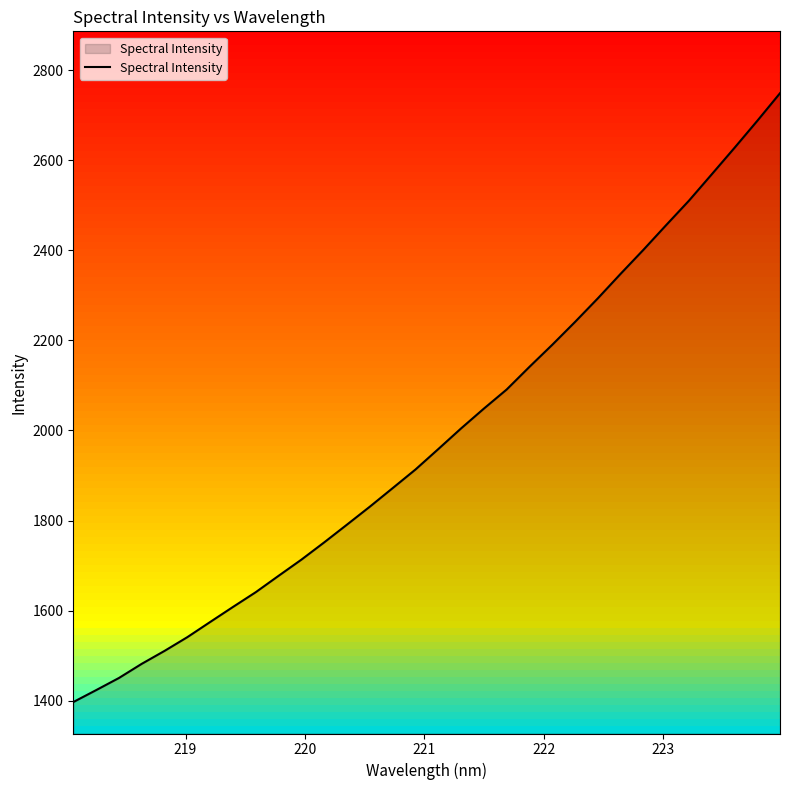

What is the lowest value of the Spectral Intensity series?

1396.7